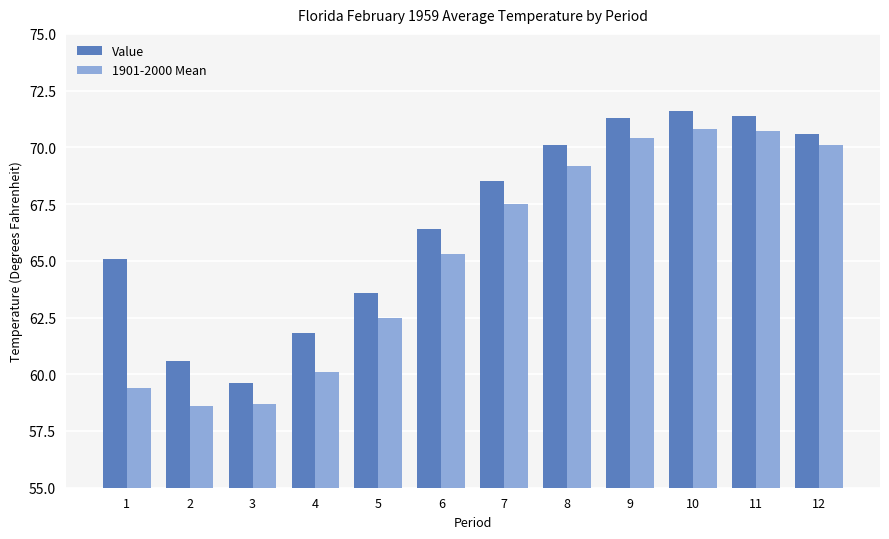

The Value series shows 71.3 at 9. True or false?

True